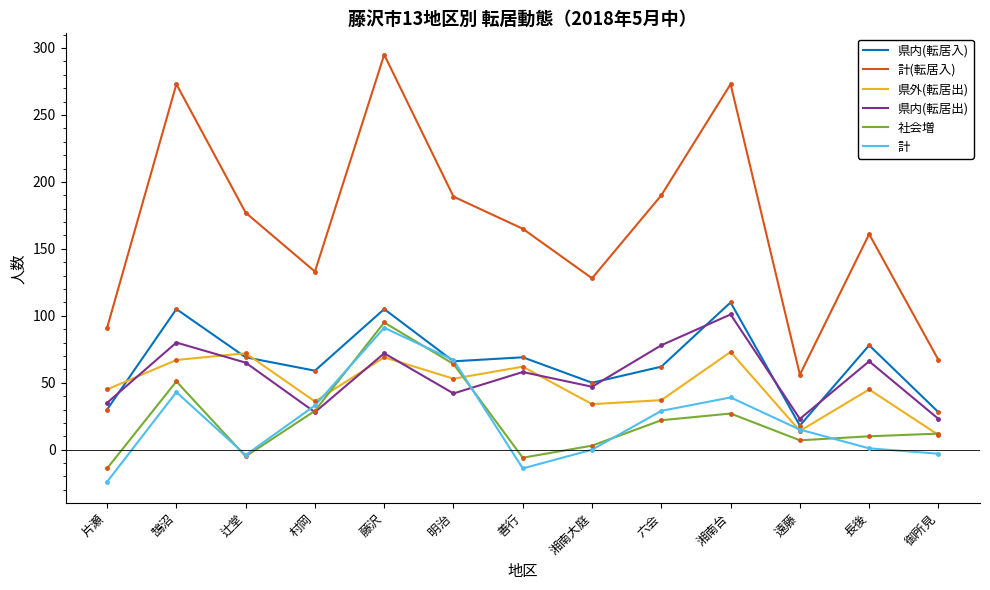

The 計(転居入) series shows 144 at 片瀬. True or false?

False